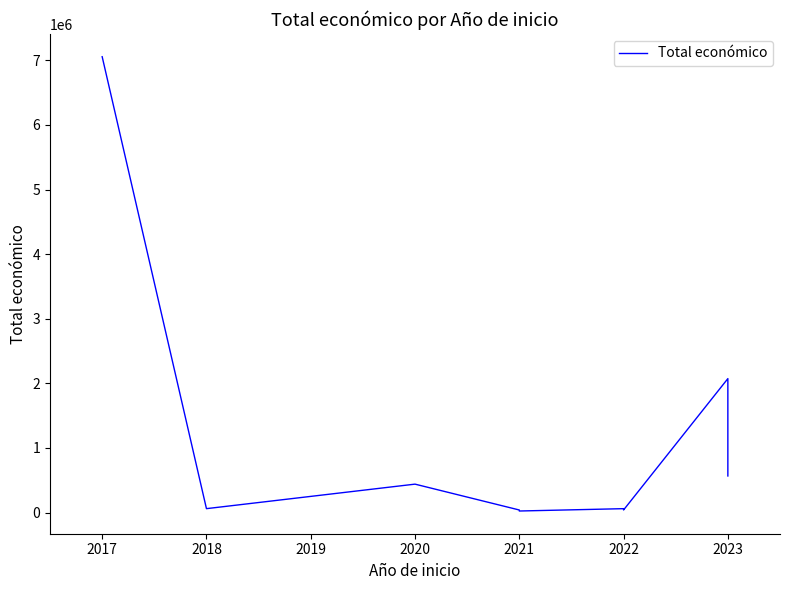

How many data points are above 60172?

4